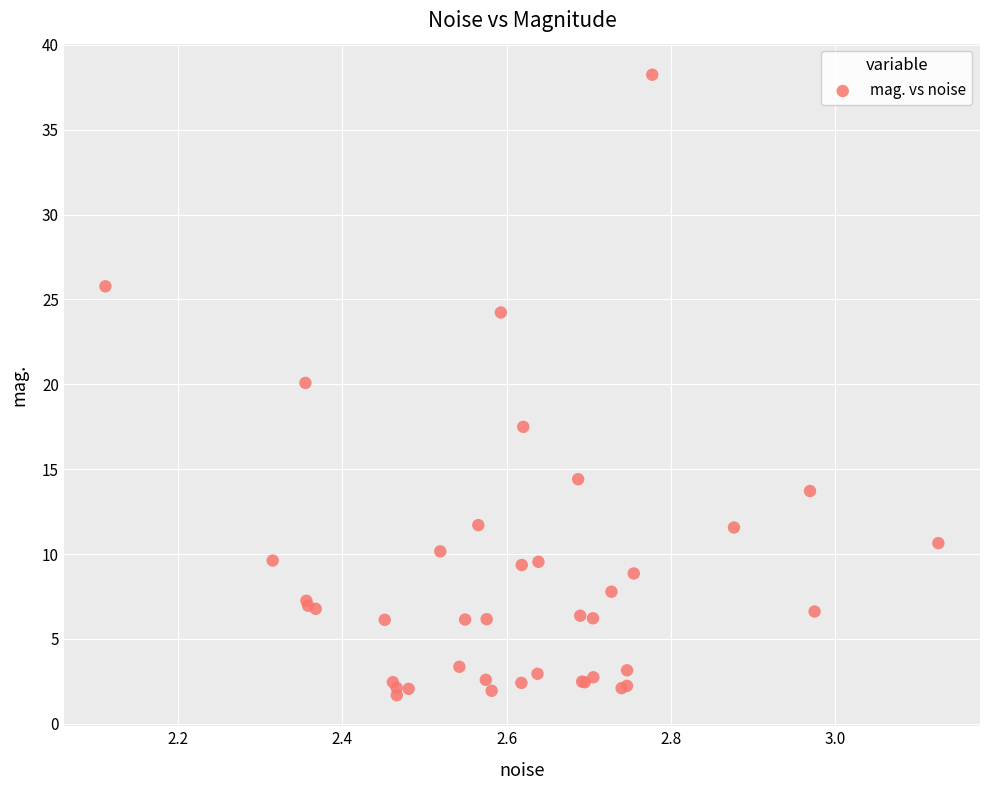

What Y value in the scatter plot is closest to 19?

20.1